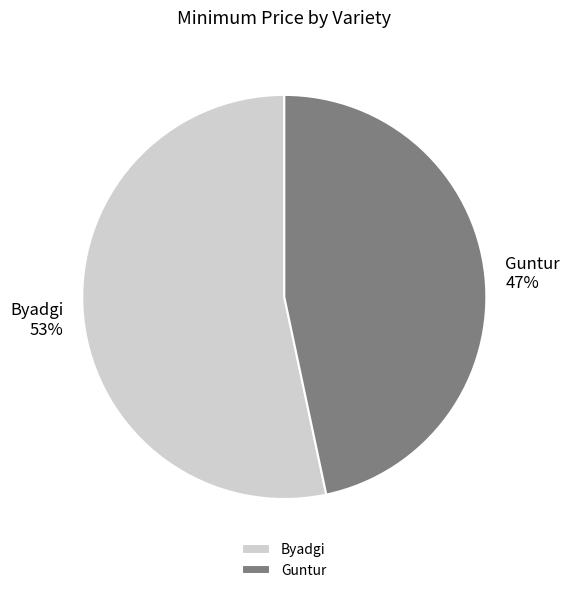

How many segments does this pie chart have?

2